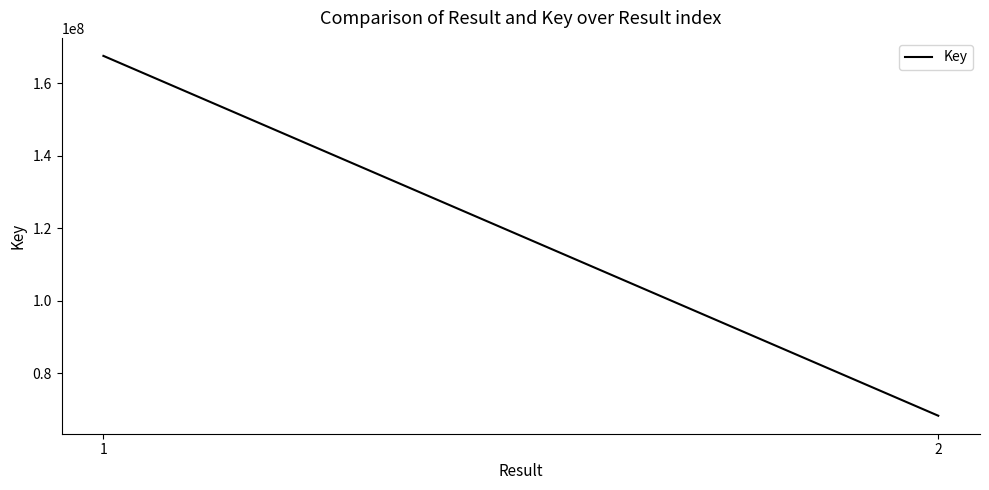

Approximately how many times larger is the value at 1 compared to 2?

2.5